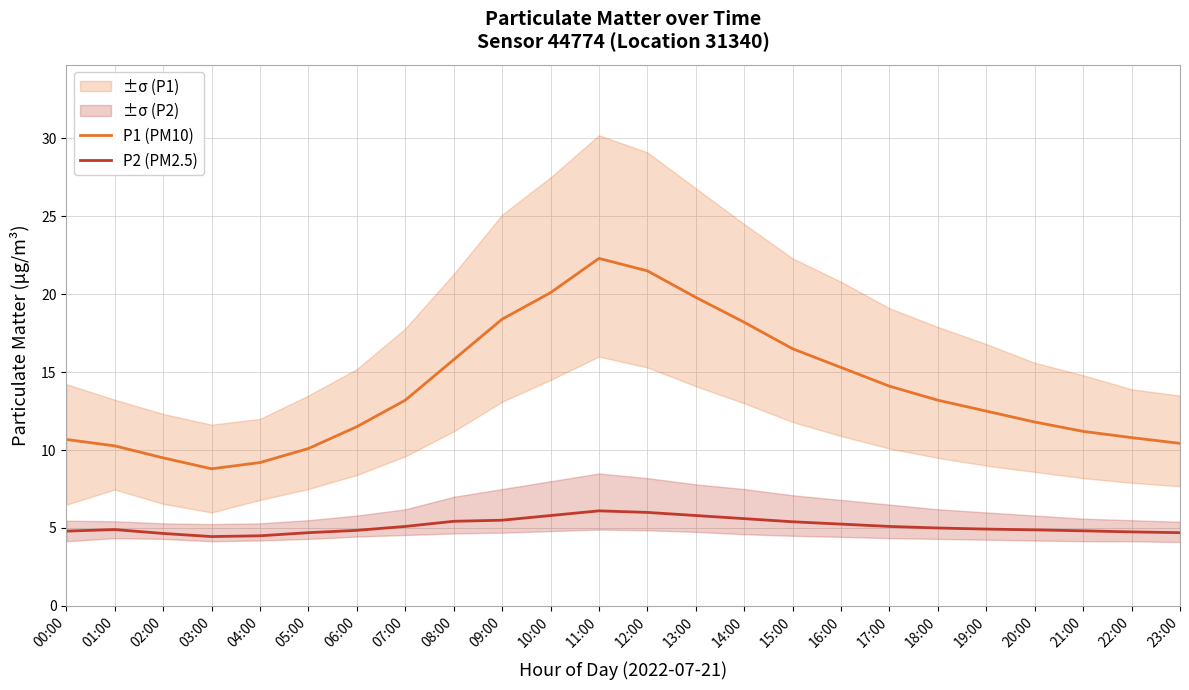

True or false: P2 (PM2.5) and P1 (PM10) intersect in this chart.

False